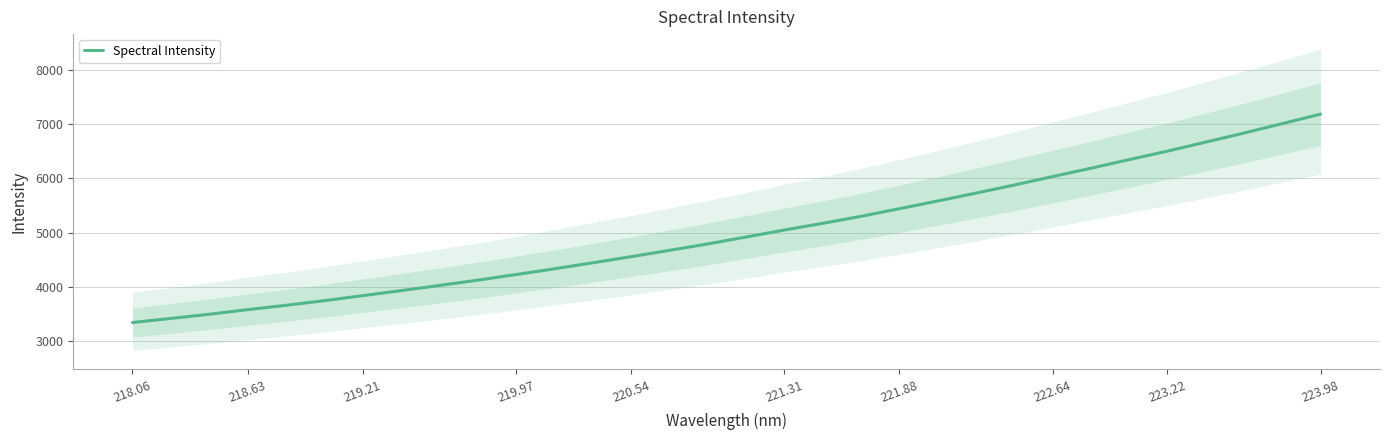

What is the lowest value of the Spectral Intensity series?

3347.0